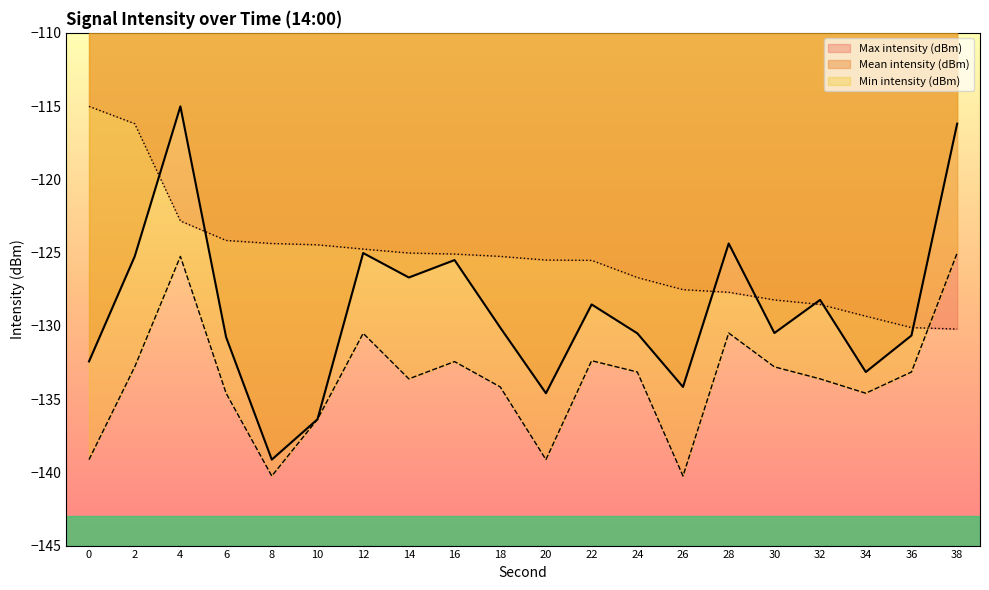

What is the sum of all Min intensity (dBm) values?

-2673.8